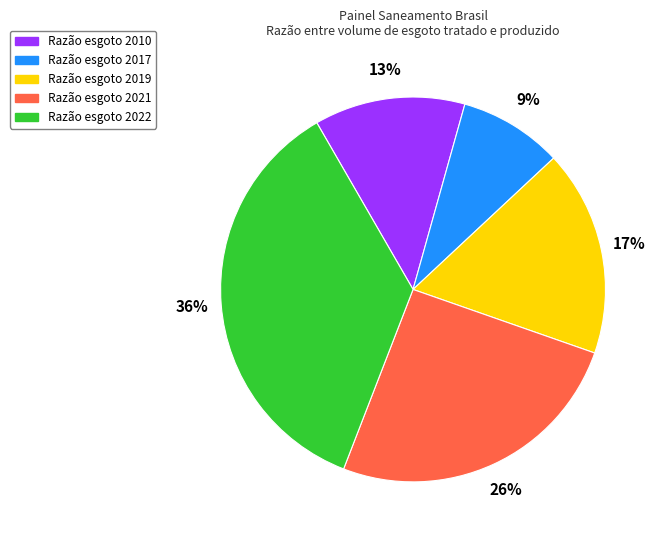

Is there any slice that represents more than half of the pie?

No